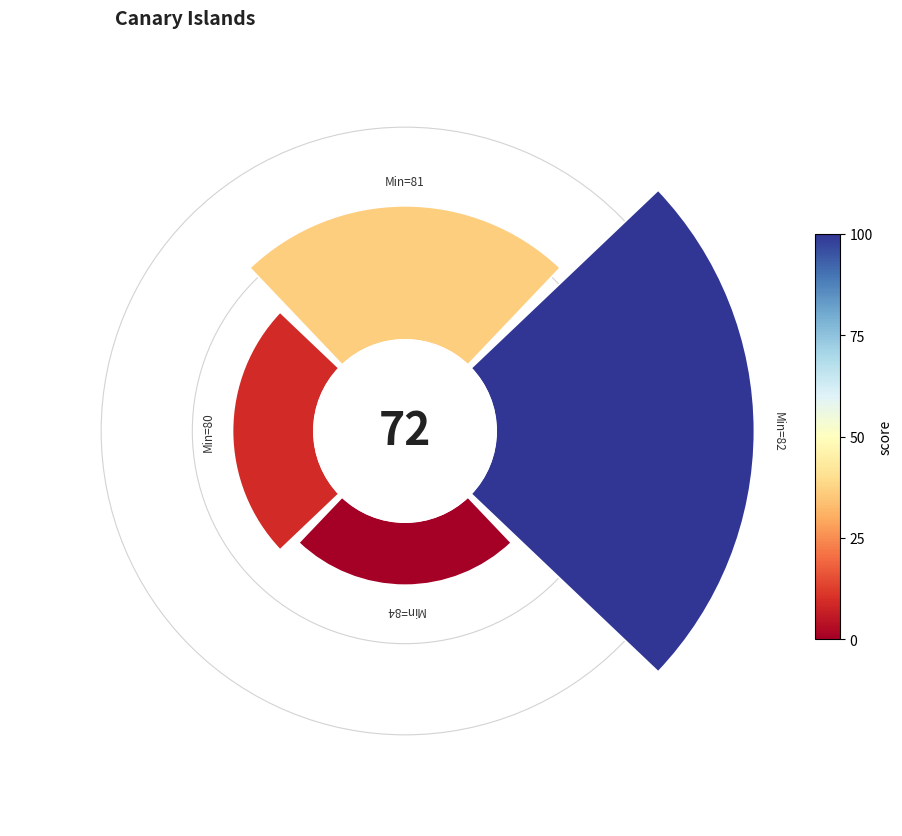

True or false: 1 accounts for 33% of the total.

False